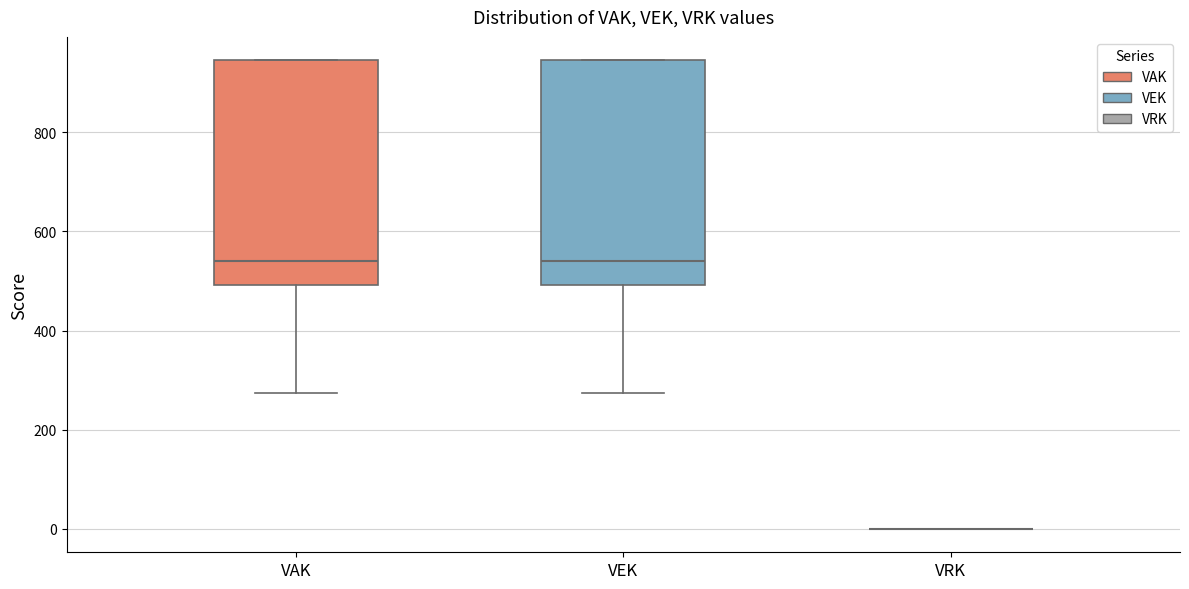

Reading left to right, transcribe this box plot: for each box, give where its median line is, the range the box spans, and where its two whiskers end, as read against the y-axis. The values are not printed on the chart, so give them approximately, as read against the axis.

VAK: median 540, box 500 to 940, whiskers 280 to 940
VEK: median 540, box 500 to 940, whiskers 280 to 940
VRK: box collapsed to a line at 0, whiskers 0 to 0